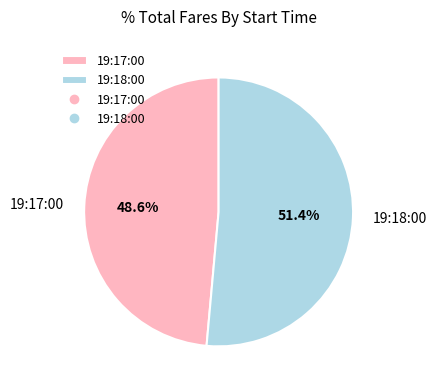

To the nearest percent, what percentage of the pie is 19:17:00?

49%